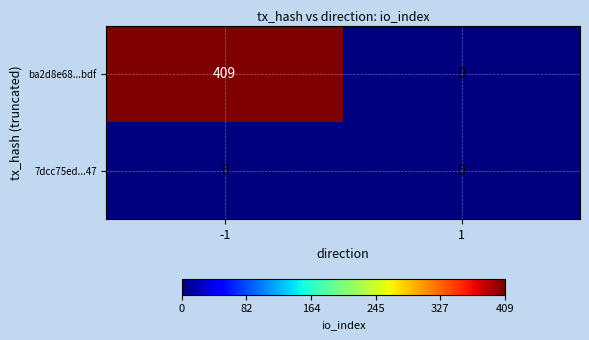

Rank the categories by ba2d8e68...bdf value from lowest to highest.

1, -1